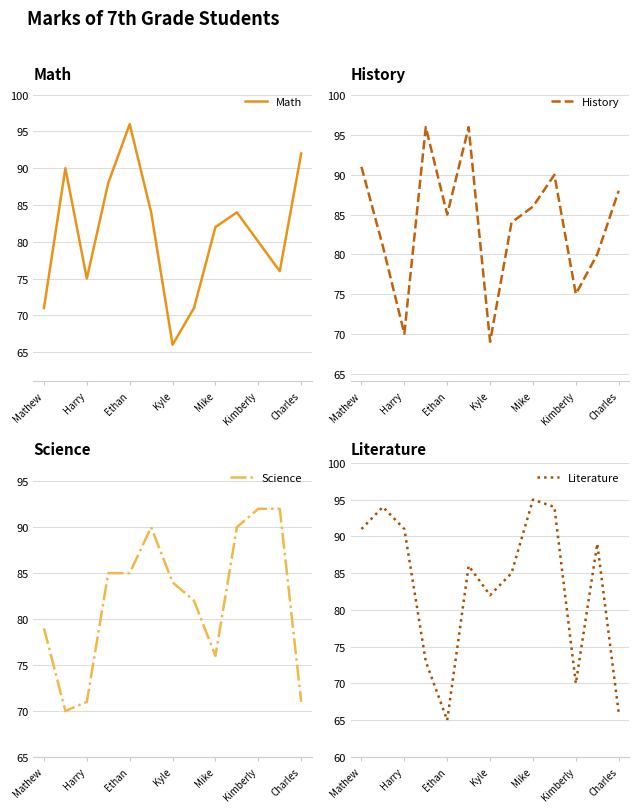

What is the sum of all History values?

1091